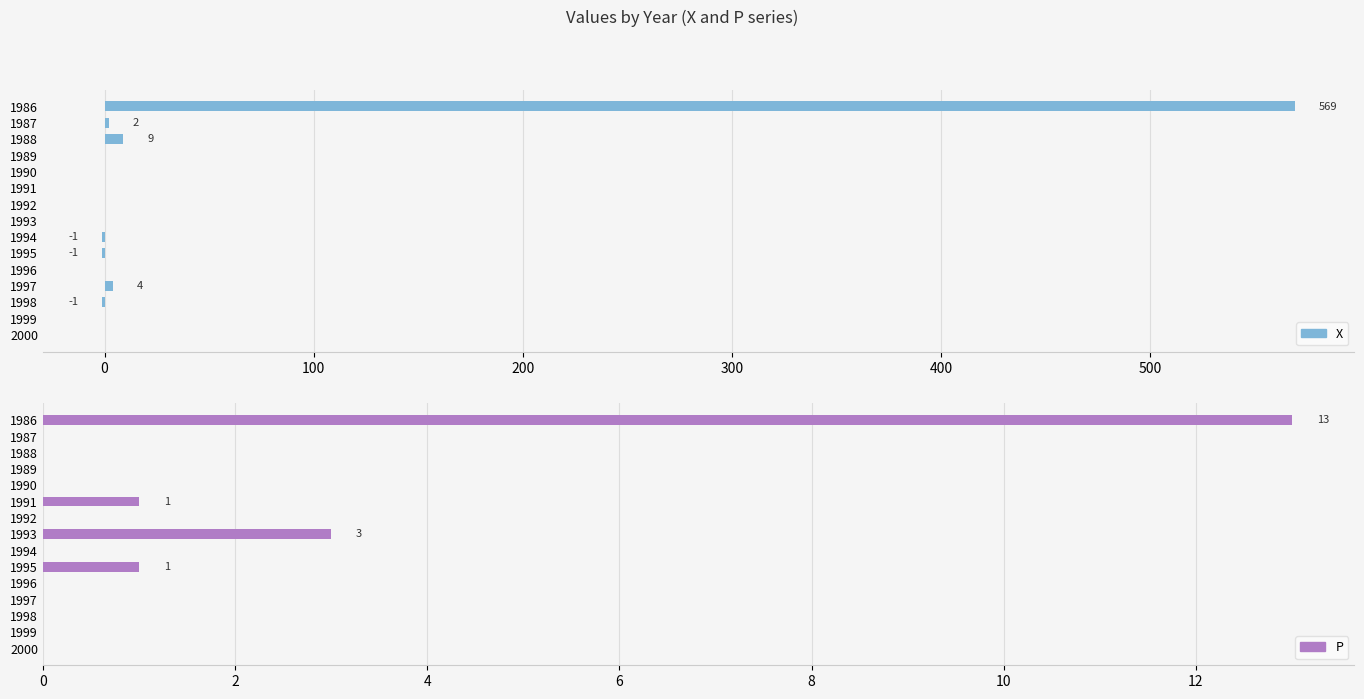

True or false: P has a value of -5 at 1990.

False